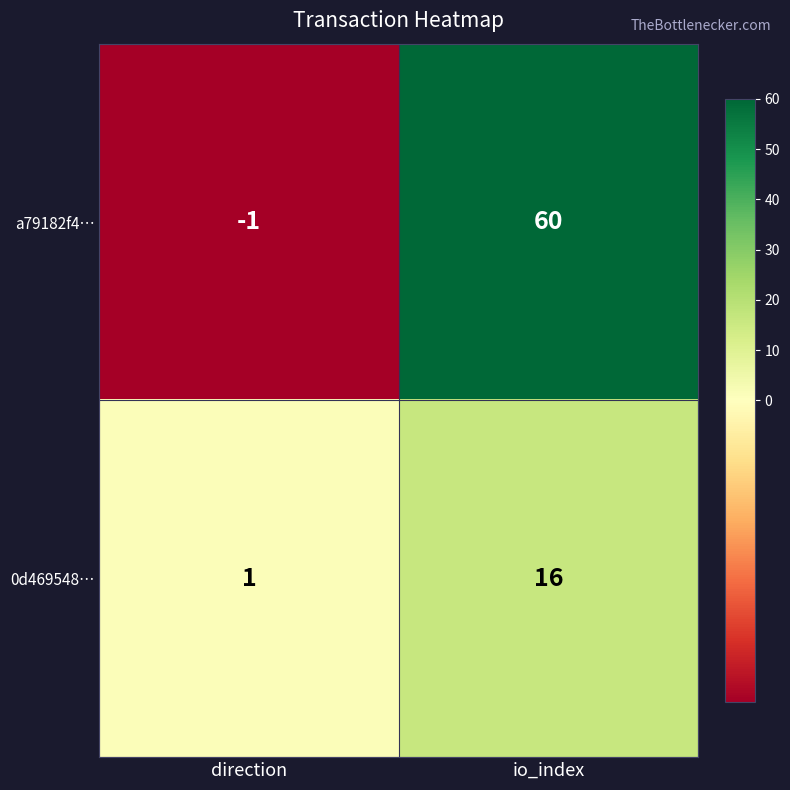

Is it true that a79182f4… equals 60 at io_index?

True